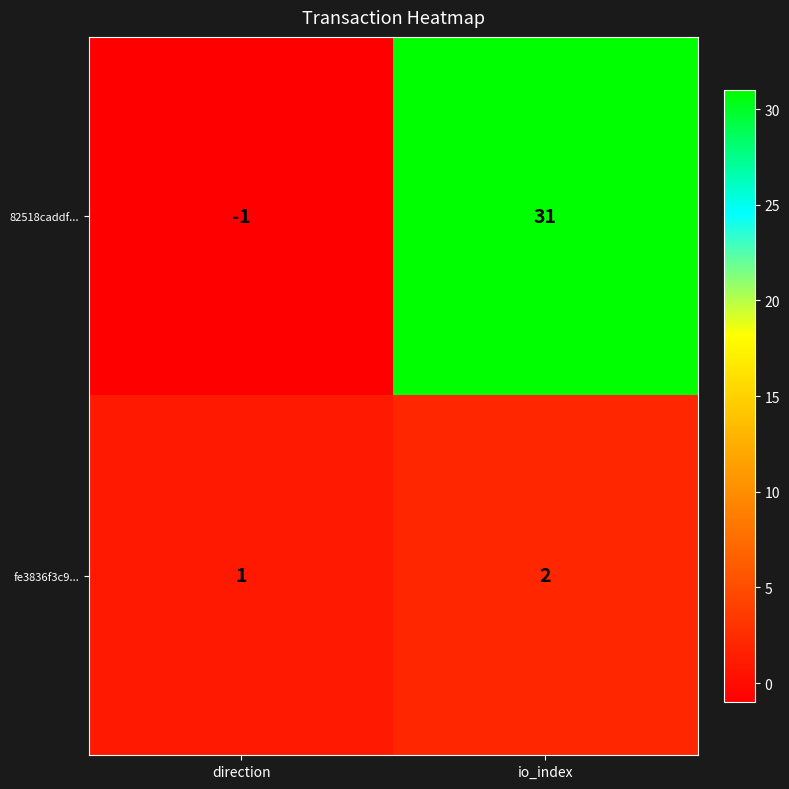

At how many categories does at least one series exceed 15?

1